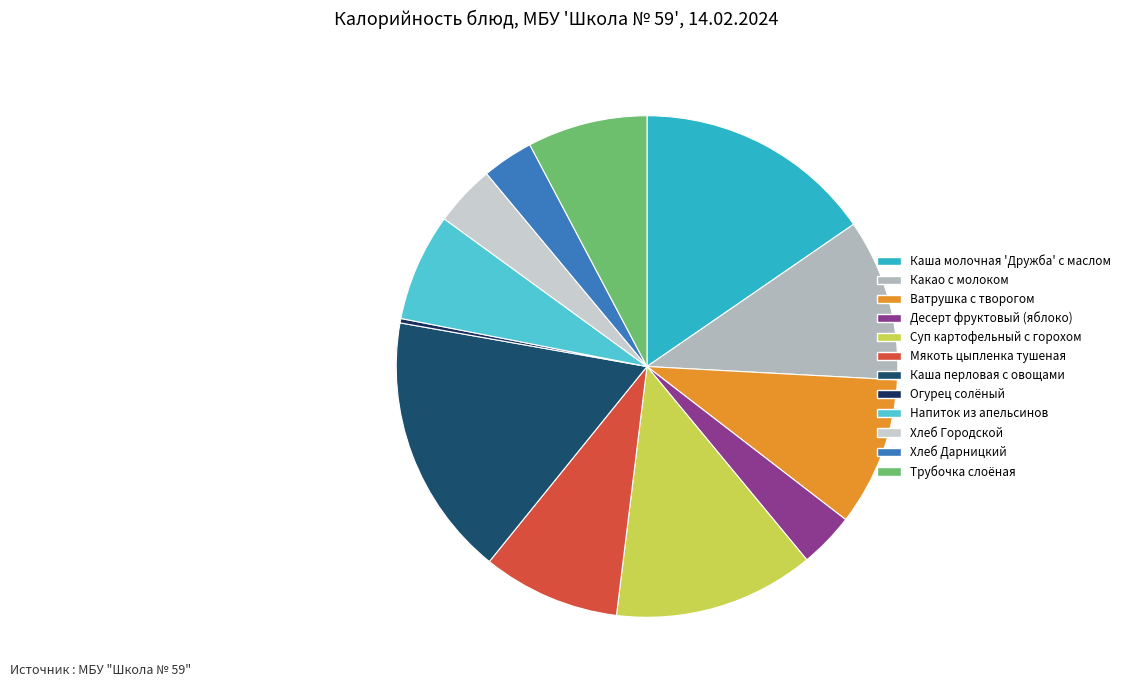

What percentage is NOT represented by Какао с молоком?

89.6%